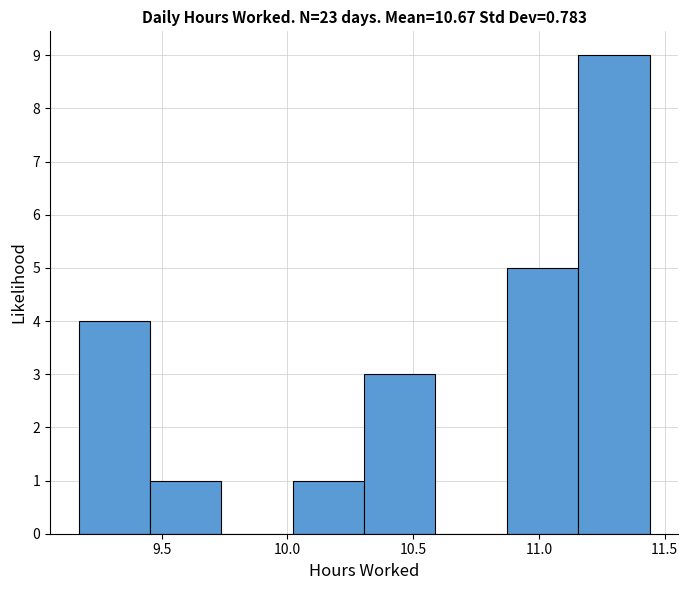

What is the height of the bar covering 10.00 to 10.30 on the x-axis? Neither the bar edges nor the heights are printed on the chart, so give them approximately, as read against the axes.

1